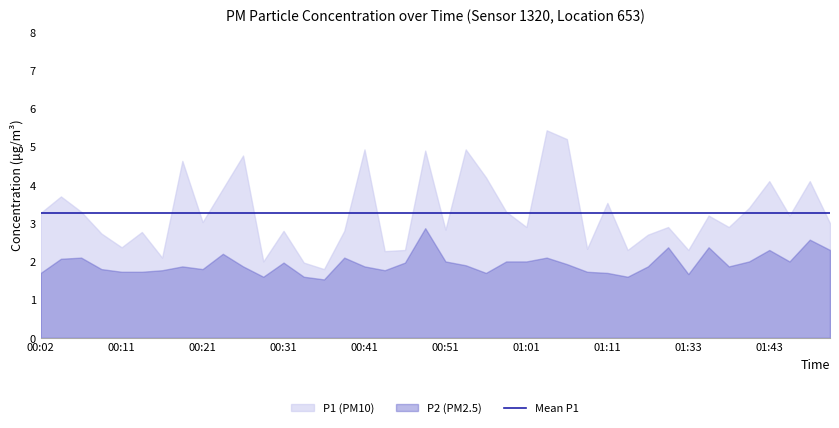

Which series has the widest spread of values?

P1